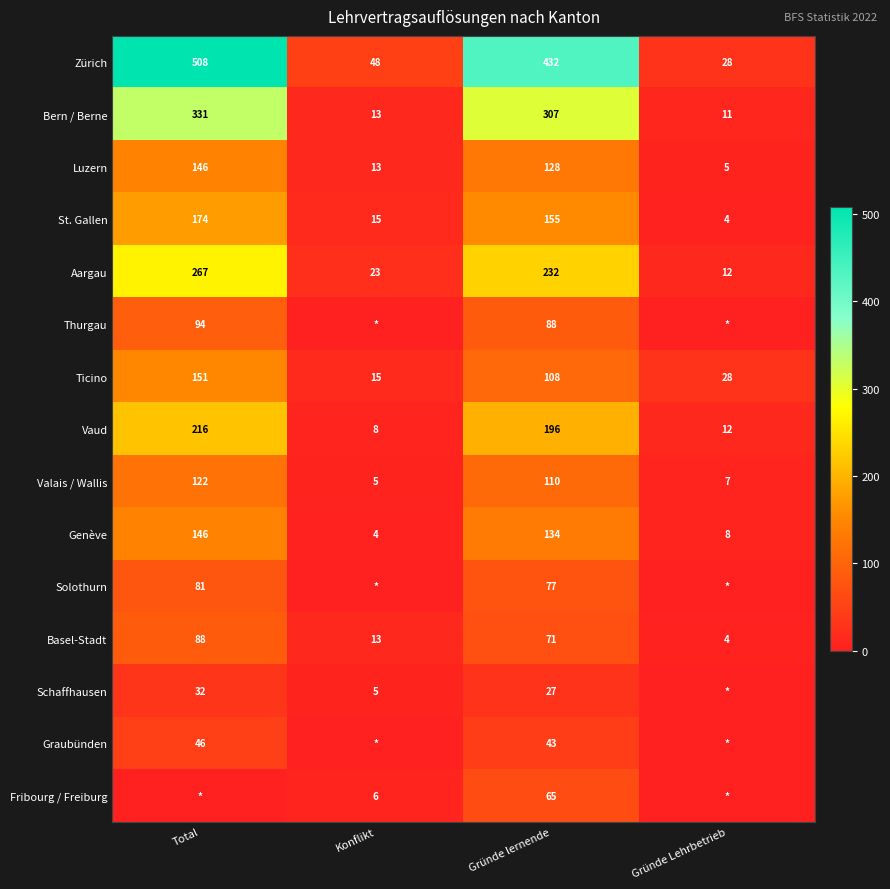

At which label does Bern / Berne first exceed 307?

Total